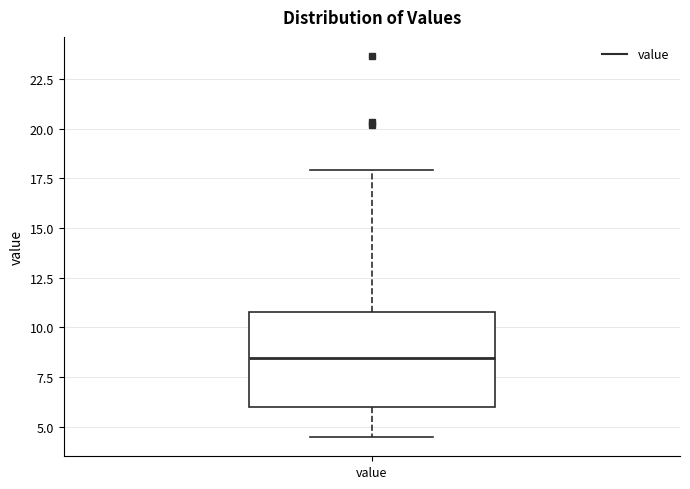

Transcribe this box plot: give where the median line is, the range the box spans, and where the two whiskers end, as read against the y-axis. The values are not printed on the chart, so give them approximately, as read against the axis.

median 8.5, box 6.0 to 11.0, whiskers 4.5 to 18.0